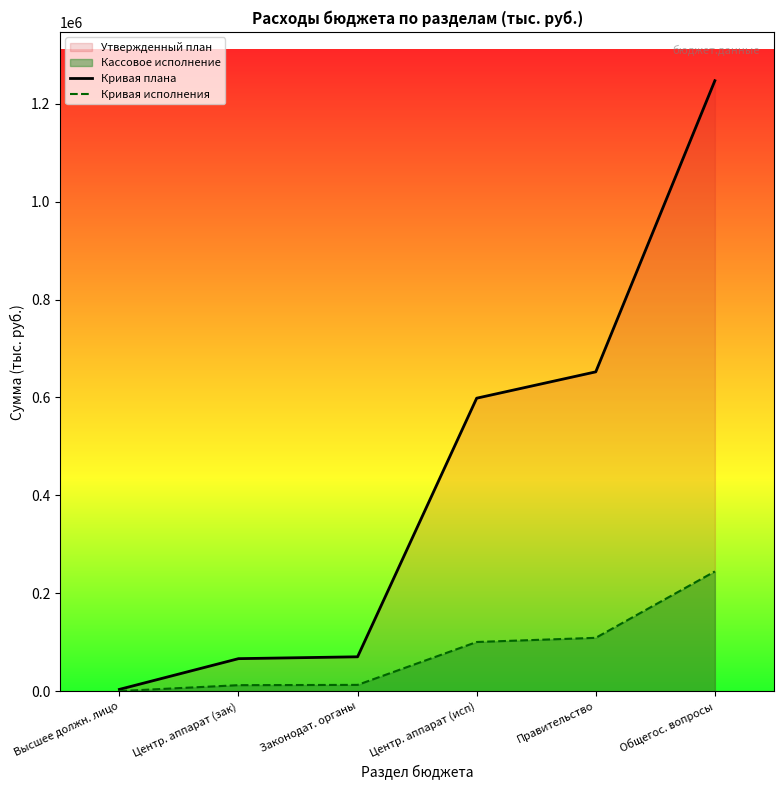

Count the number of data series in this chart.

2